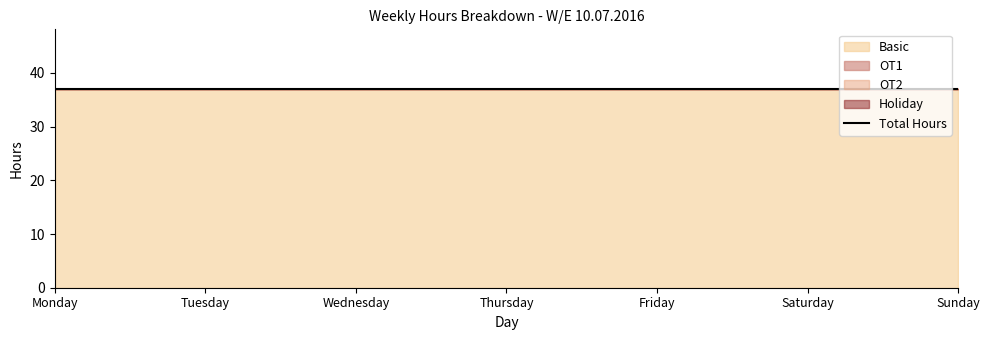

What is the total value across all series at Tuesday?

37